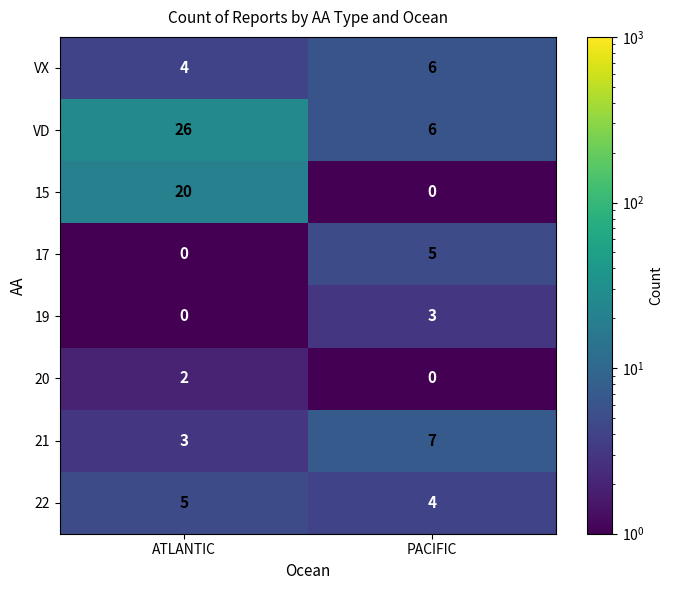

Reading left to right, what are all the values shown in this chart?

VX: ATLANTIC=4	PACIFIC=6
VD: ATLANTIC=26	PACIFIC=6
15: ATLANTIC=20	PACIFIC=0
17: ATLANTIC=0	PACIFIC=5
19: ATLANTIC=0	PACIFIC=3
20: ATLANTIC=2	PACIFIC=0
21: ATLANTIC=3	PACIFIC=7
22: ATLANTIC=5	PACIFIC=4